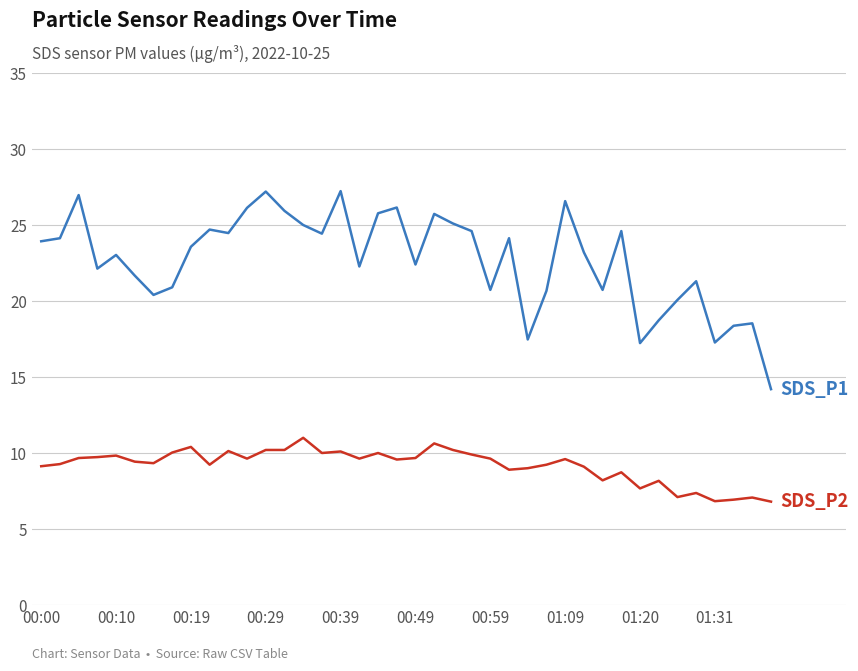

What is the greatest value displayed?

27.2